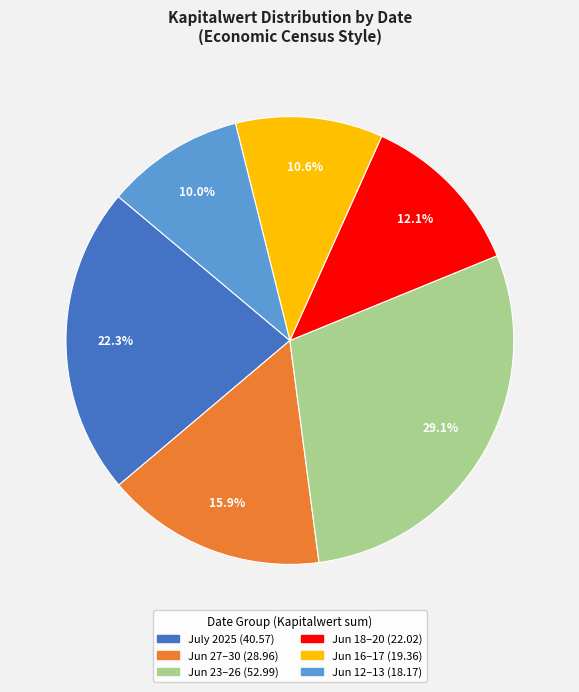

Is there a majority slice in this chart?

No